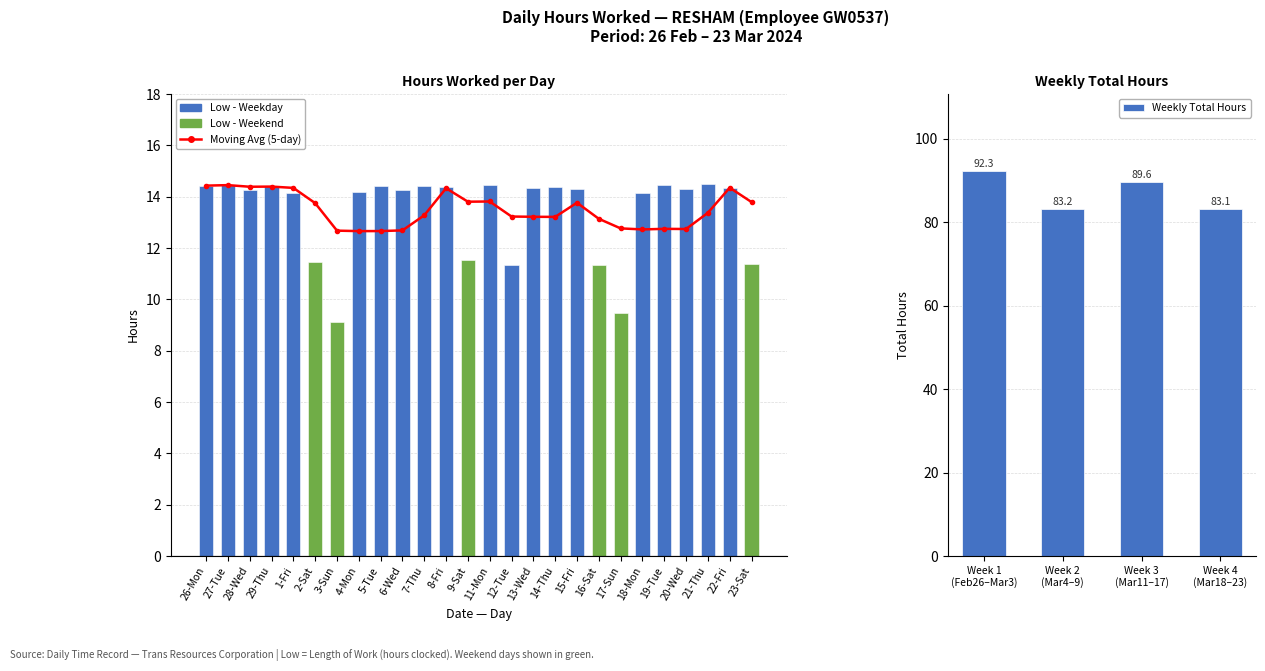

True or false: the data shows 14.3 at 15-Fri.

True